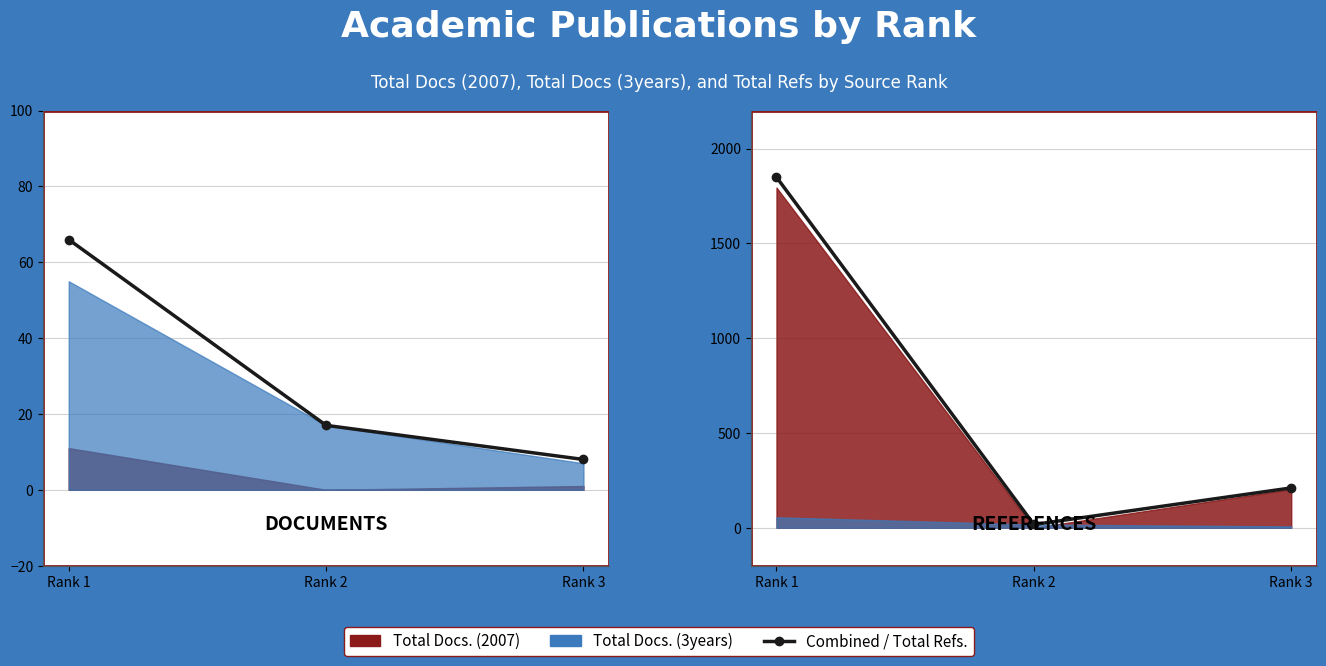

What is the average value of the Refs + Docs (3yr) series?

692